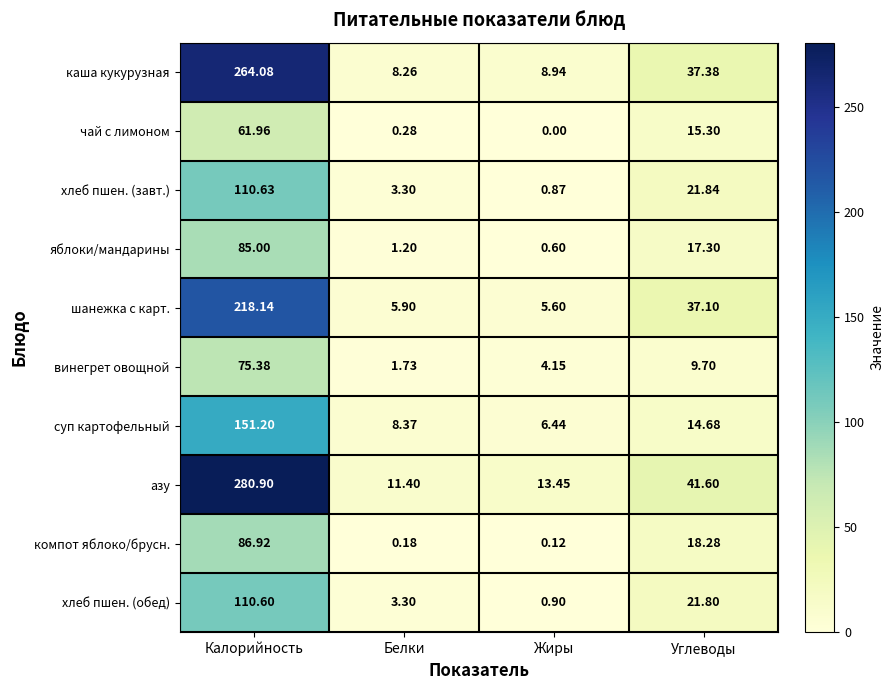

Rank the series at Углеводы from lowest to highest value.

винегрет овощной, суп картофельный, чай с лимоном, яблоки/мандарины, компот яблоко/брусн., хлеб пшен. (обед), хлеб пшен. (завт.), шанежка с карт., каша кукурузная, азу